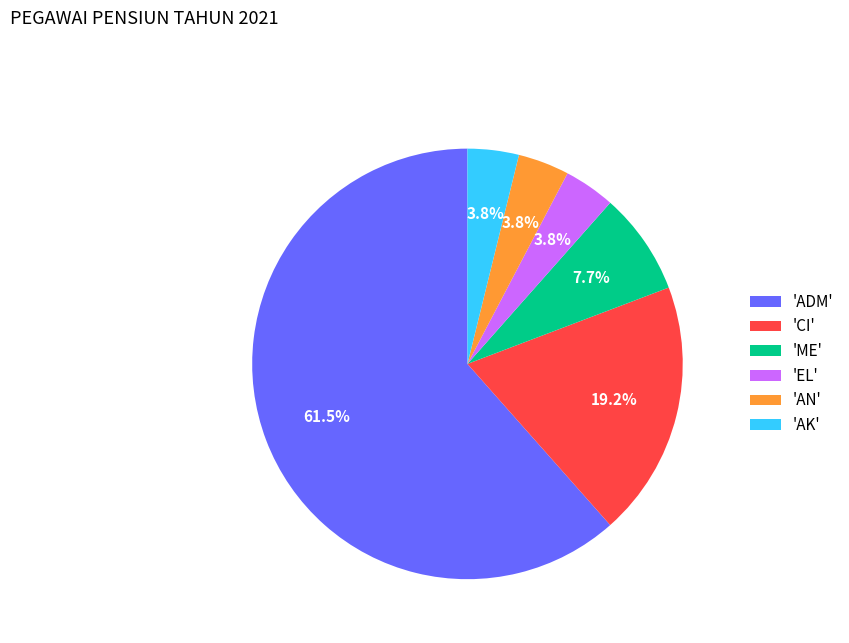

Between 'ADM' and 'AN', which is larger?

'ADM'